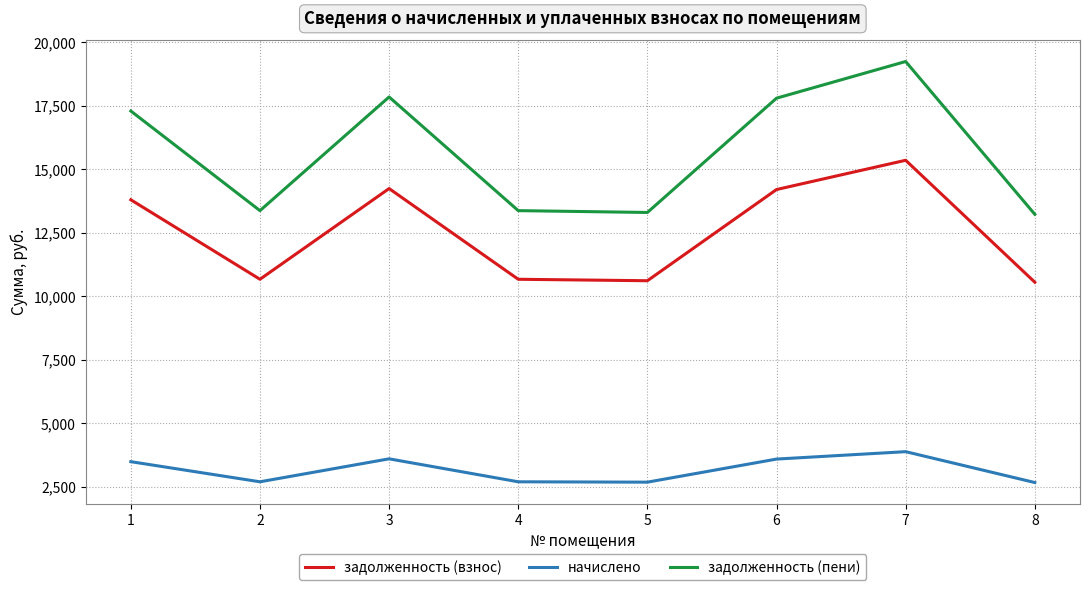

The value of задолженность (взнос) at 2 is 5045.9. True or false?

False